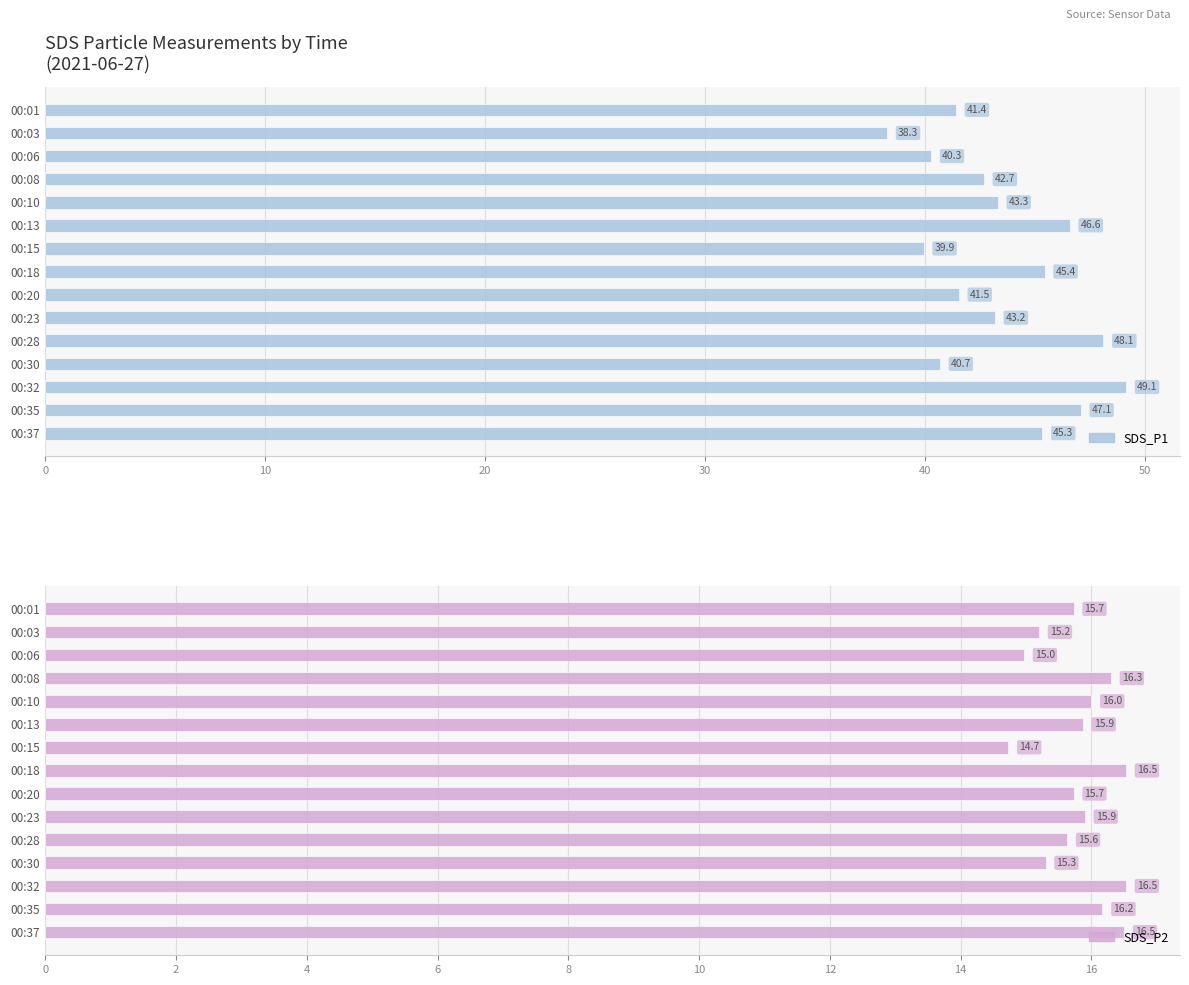

Which series has the largest total across all categories?

SDS_P1